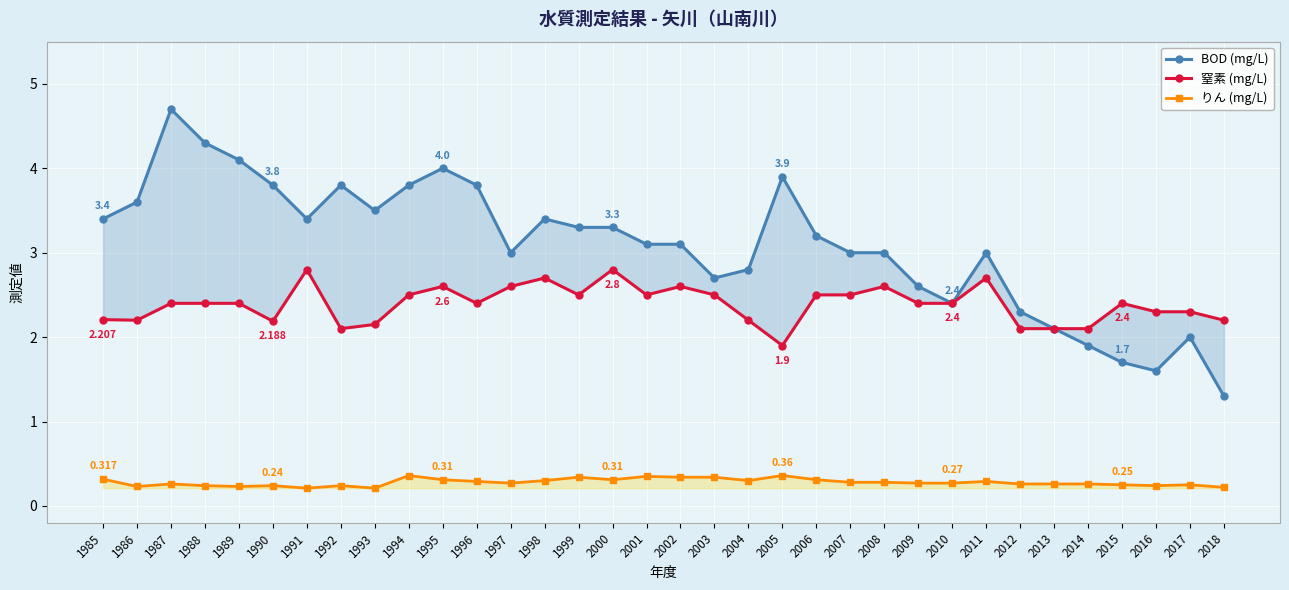

Reading left to right, transcribe all the data shown in this chart.

BOD: 3.4	3.6	4.7	4.3	4.1	3.8	3.4	3.8	3.5	3.8	4.0	3.8	3.0	3.4	3.3	3.3	3.1	3.1	2.7	2.8	3.9	3.2	3.0	3.0	2.6	2.4	3.0	2.3	2.1	1.9	1.7	1.6	2.0	1.3
窒素: 2.2	2.2	2.4	2.4	2.4	2.2	2.8	2.1	2.1	2.5	2.6	2.4	2.6	2.7	2.5	2.8	2.5	2.6	2.5	2.2	1.9	2.5	2.5	2.6	2.4	2.4	2.7	2.1	2.1	2.1	2.4	2.3	2.3	2.2
りん: 0.3	0.2	0.3	0.2	0.2	0.2	0.2	0.2	0.2	0.4	0.3	0.3	0.3	0.3	0.3	0.3	0.3	0.3	0.3	0.3	0.4	0.3	0.3	0.3	0.3	0.3	0.3	0.3	0.3	0.3	0.2	0.2	0.2	0.2